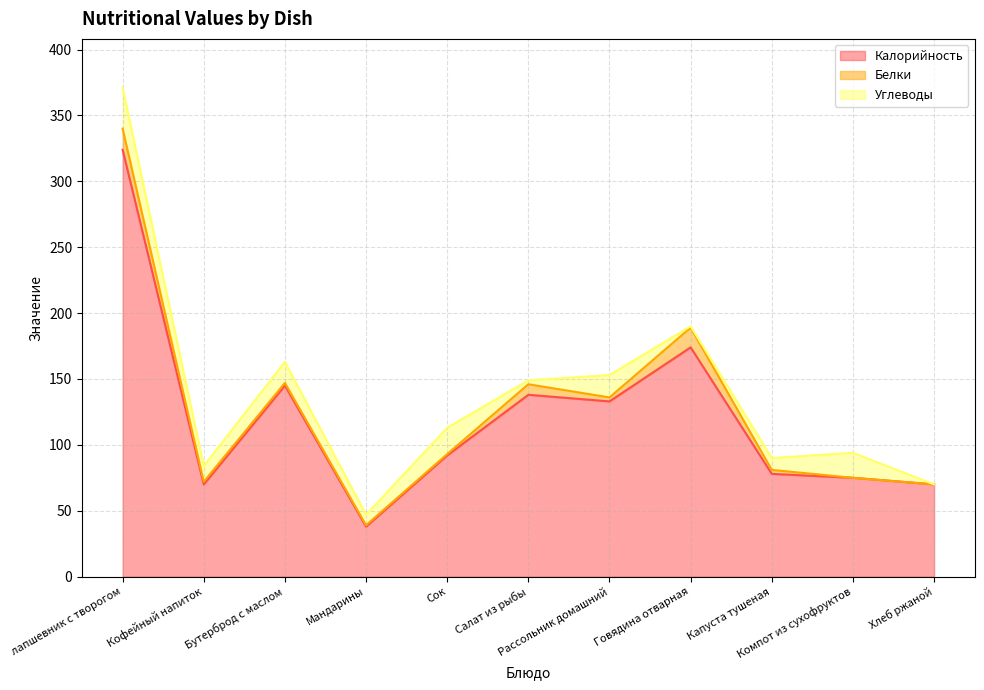

Reading left to right, extract all data points from this chart.

Калорийность: 324	70	145	38	92	138	133	174	78	75	70
Белки: 16	2	2	1	1	8	3	15	3	0	0
Углеводы: 31	12	16	8	20	3	17	1	9	19	0